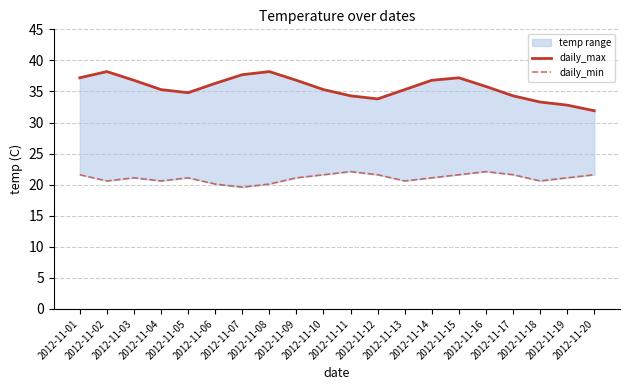

What is the sum of all daily_max values?

712.1